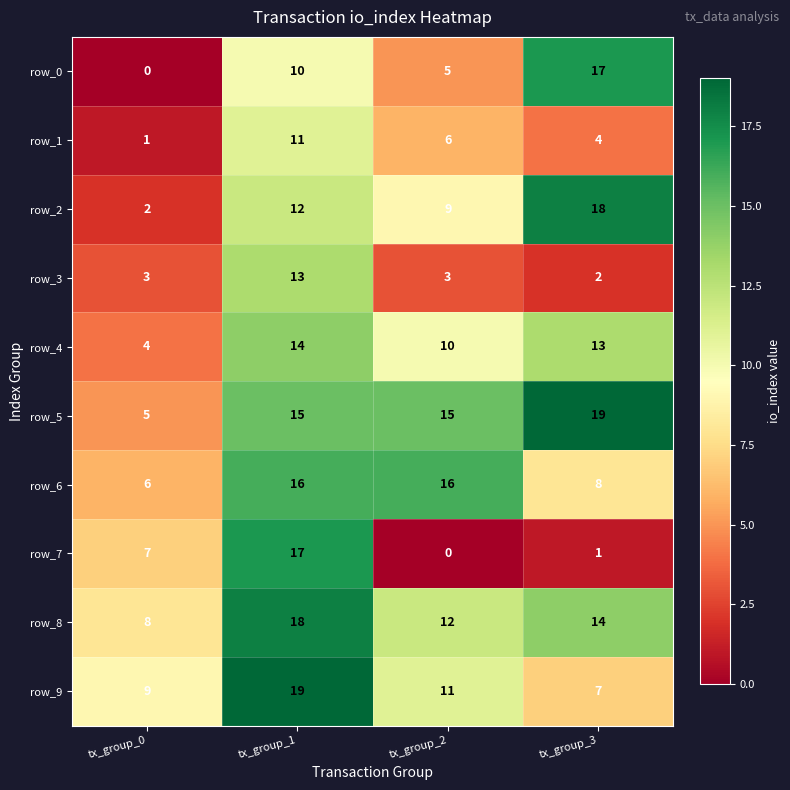

What is the difference between the maximum and minimum values in the row_9 series?

12